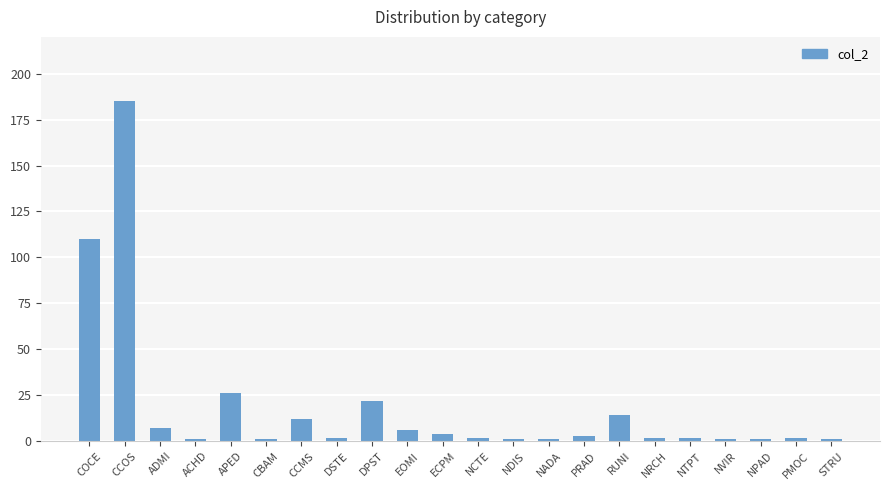

True or false: the data shows 1 at STRU.

True